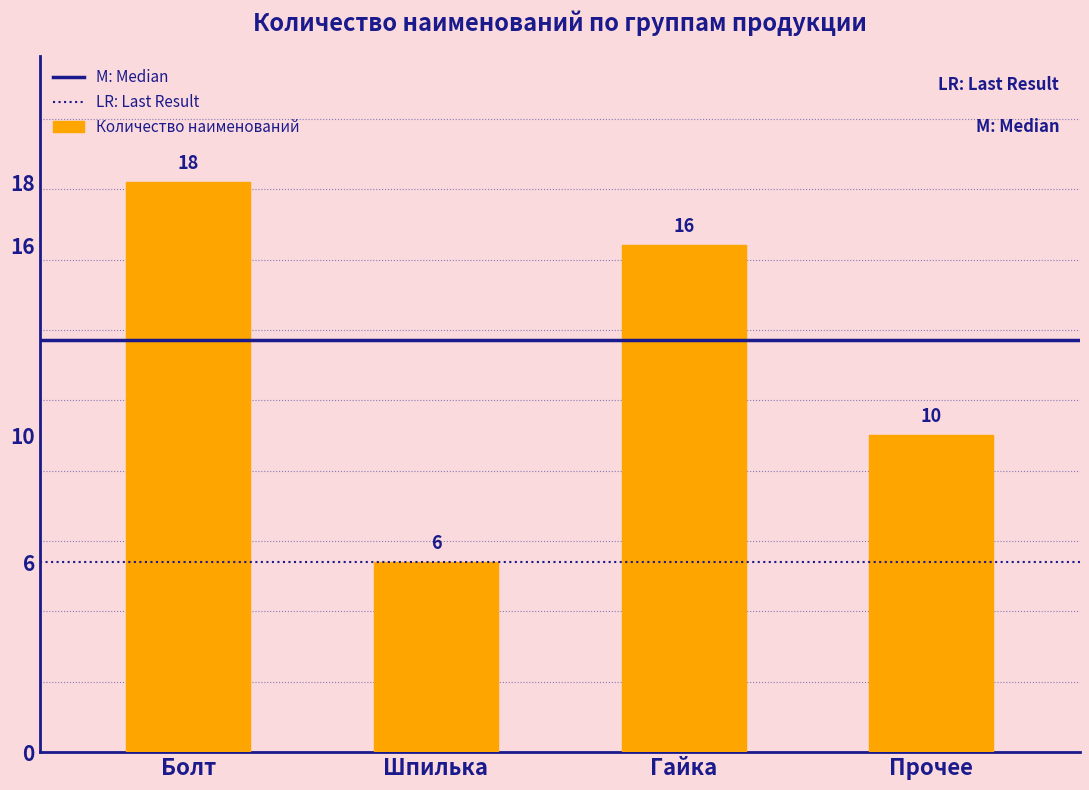

Reading right to left, list all the values displayed in this chart.

Прочее=10	Гайка=16	Шпилька=6	Болт=18